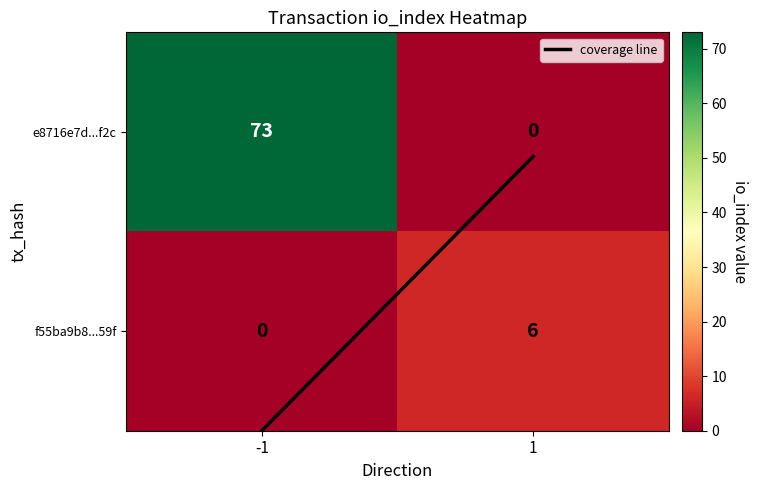

The value of f55ba9b8...59f at -1 is 0. True or false?

True